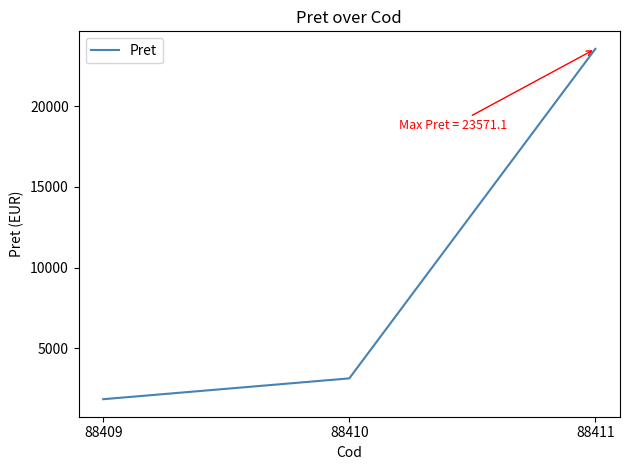

The chart shows a value of 3226.7 at 88409. True or false?

False